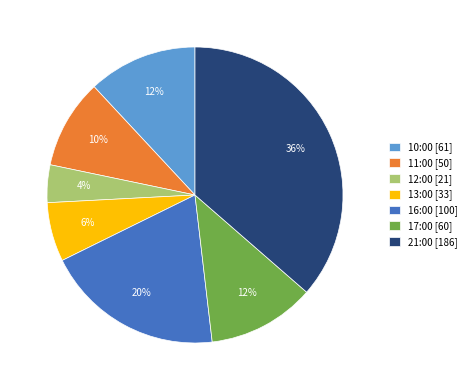

Does any single category account for the majority?

No